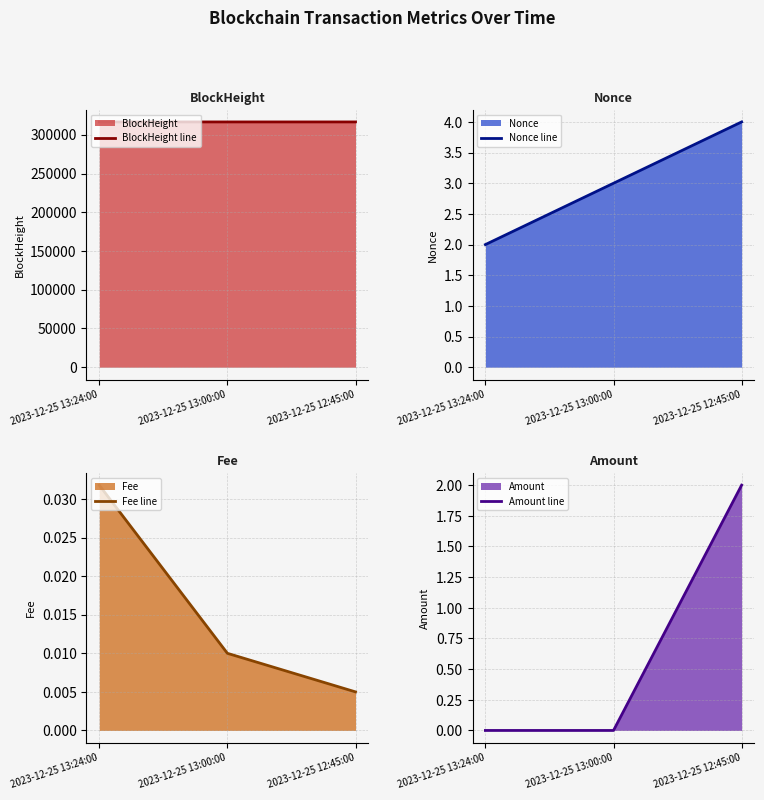

Rank the categories by Fee line value from lowest to highest.

2023-12-25 12:45:00, 2023-12-25 13:00:00, 2023-12-25 13:24:00